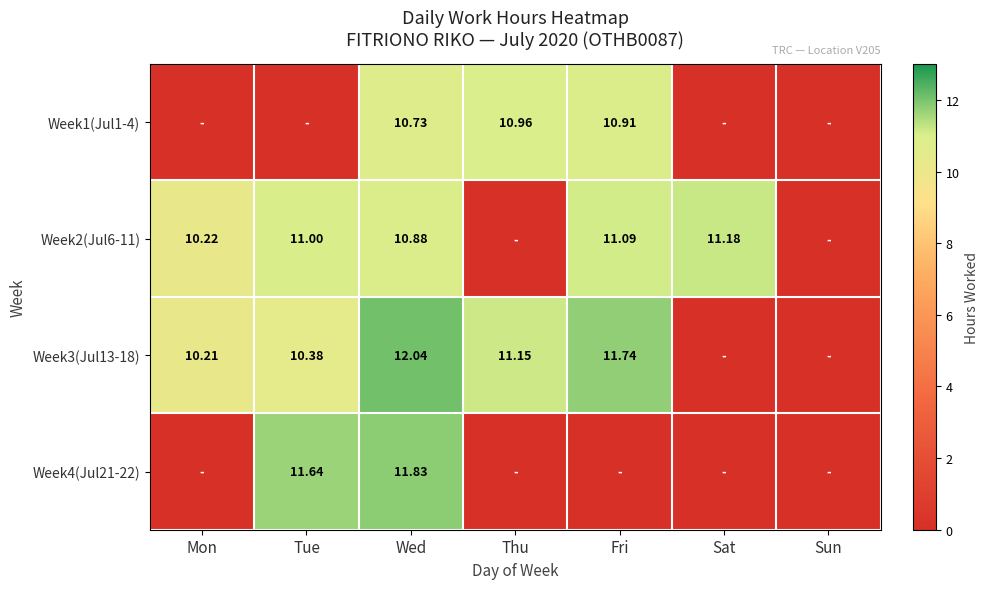

How many values in the Week4(Jul21-22) series exceed 0?

2